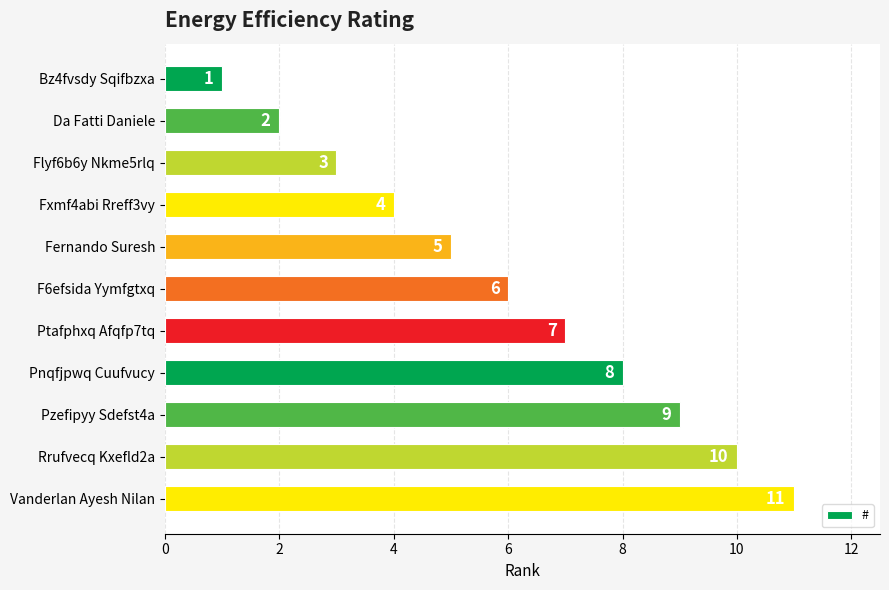

How many values are below 6?

5